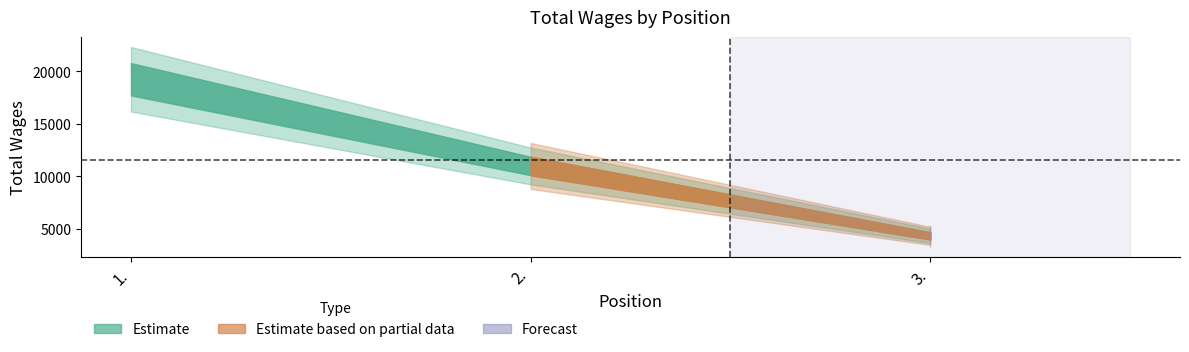

True or false: the data shows 15290 at 2..

False